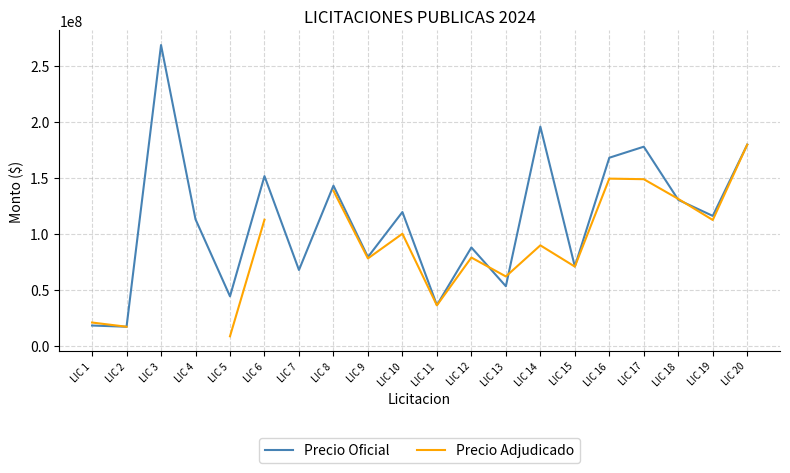

What is the average value of the Precio Oficial series?

111818680